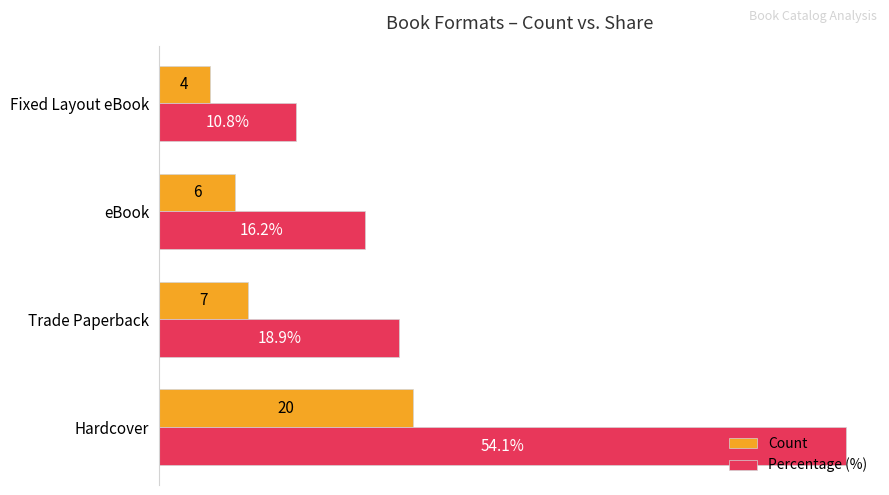

At which label is Count closest to 12?

Trade Paperback